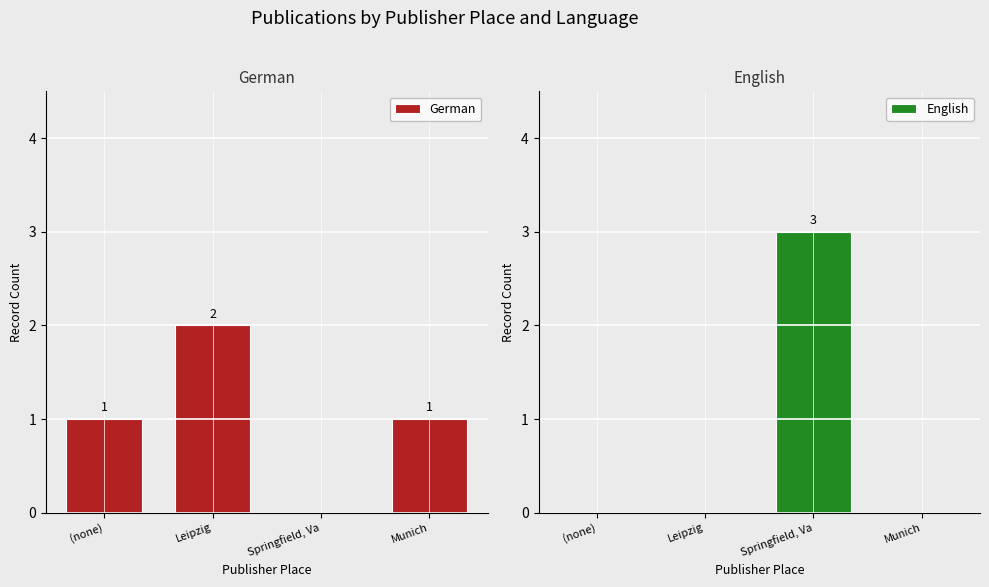

Is it true that German equals 1 at Leipzig?

False